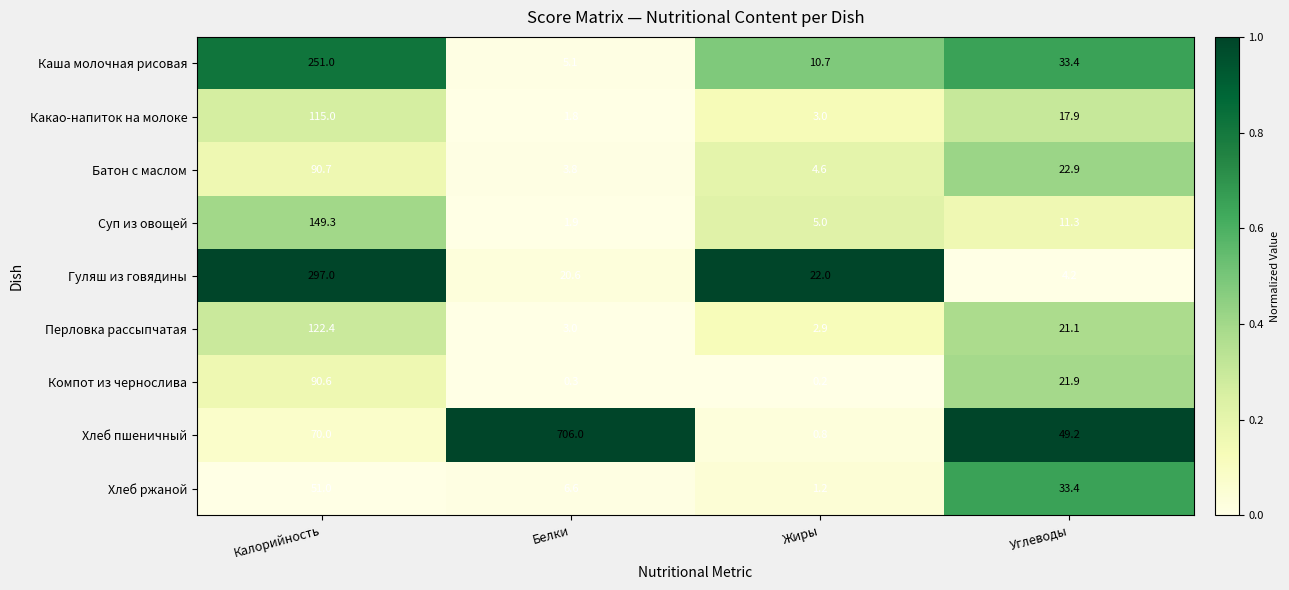

Rank the categories by Перловка рассыпчатая value from lowest to highest.

Жиры, Белки, Углеводы, Калорийность